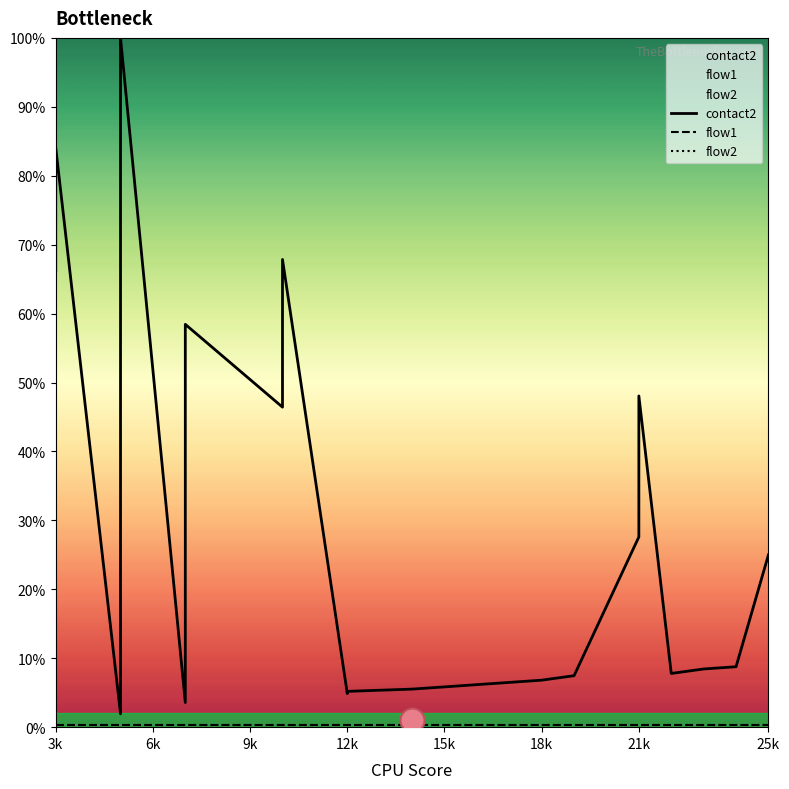

What are all the series names shown in the legend?

contact2, flow1, flow2